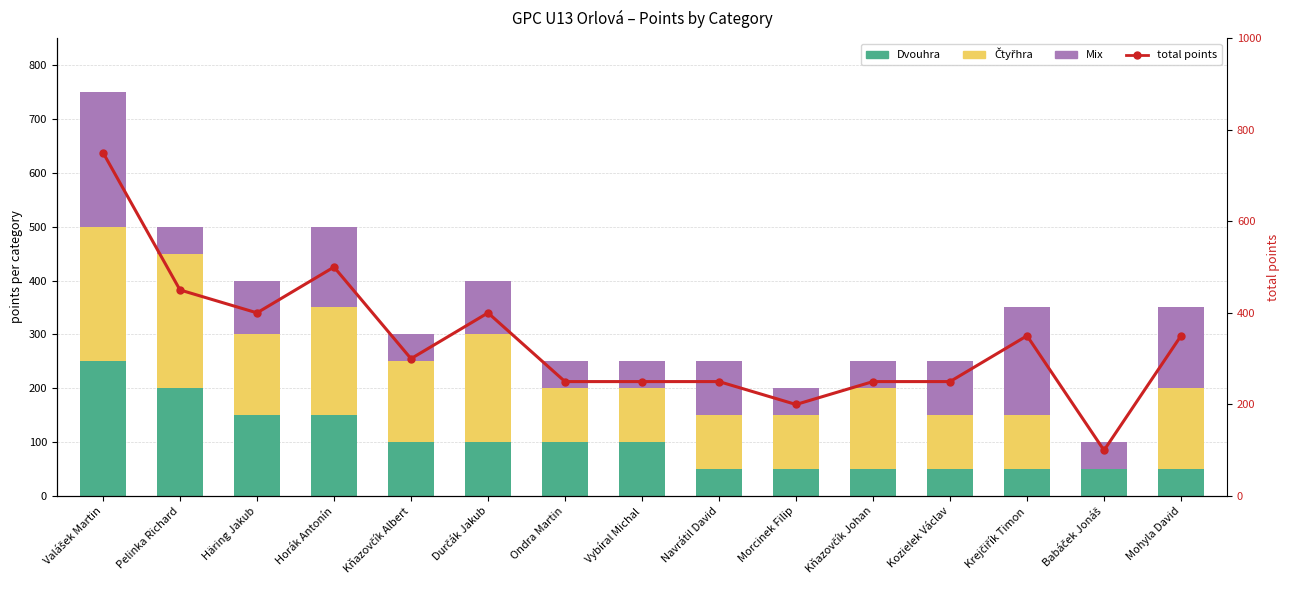

At which label does Dvouhra reach its peak?

Valášek Martin